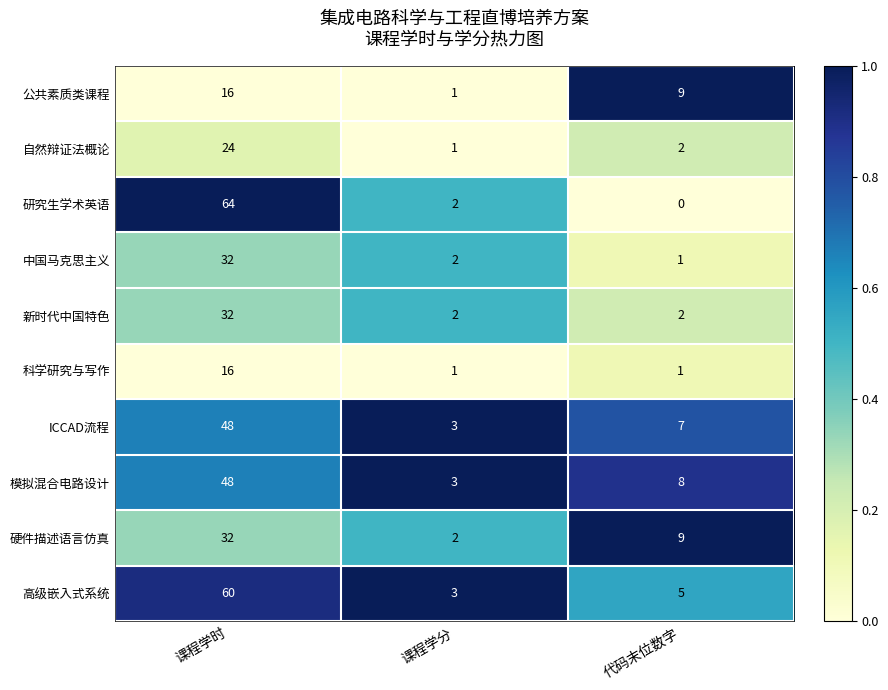

How many values in the 硬件描述语言仿真 series are below 9?

1